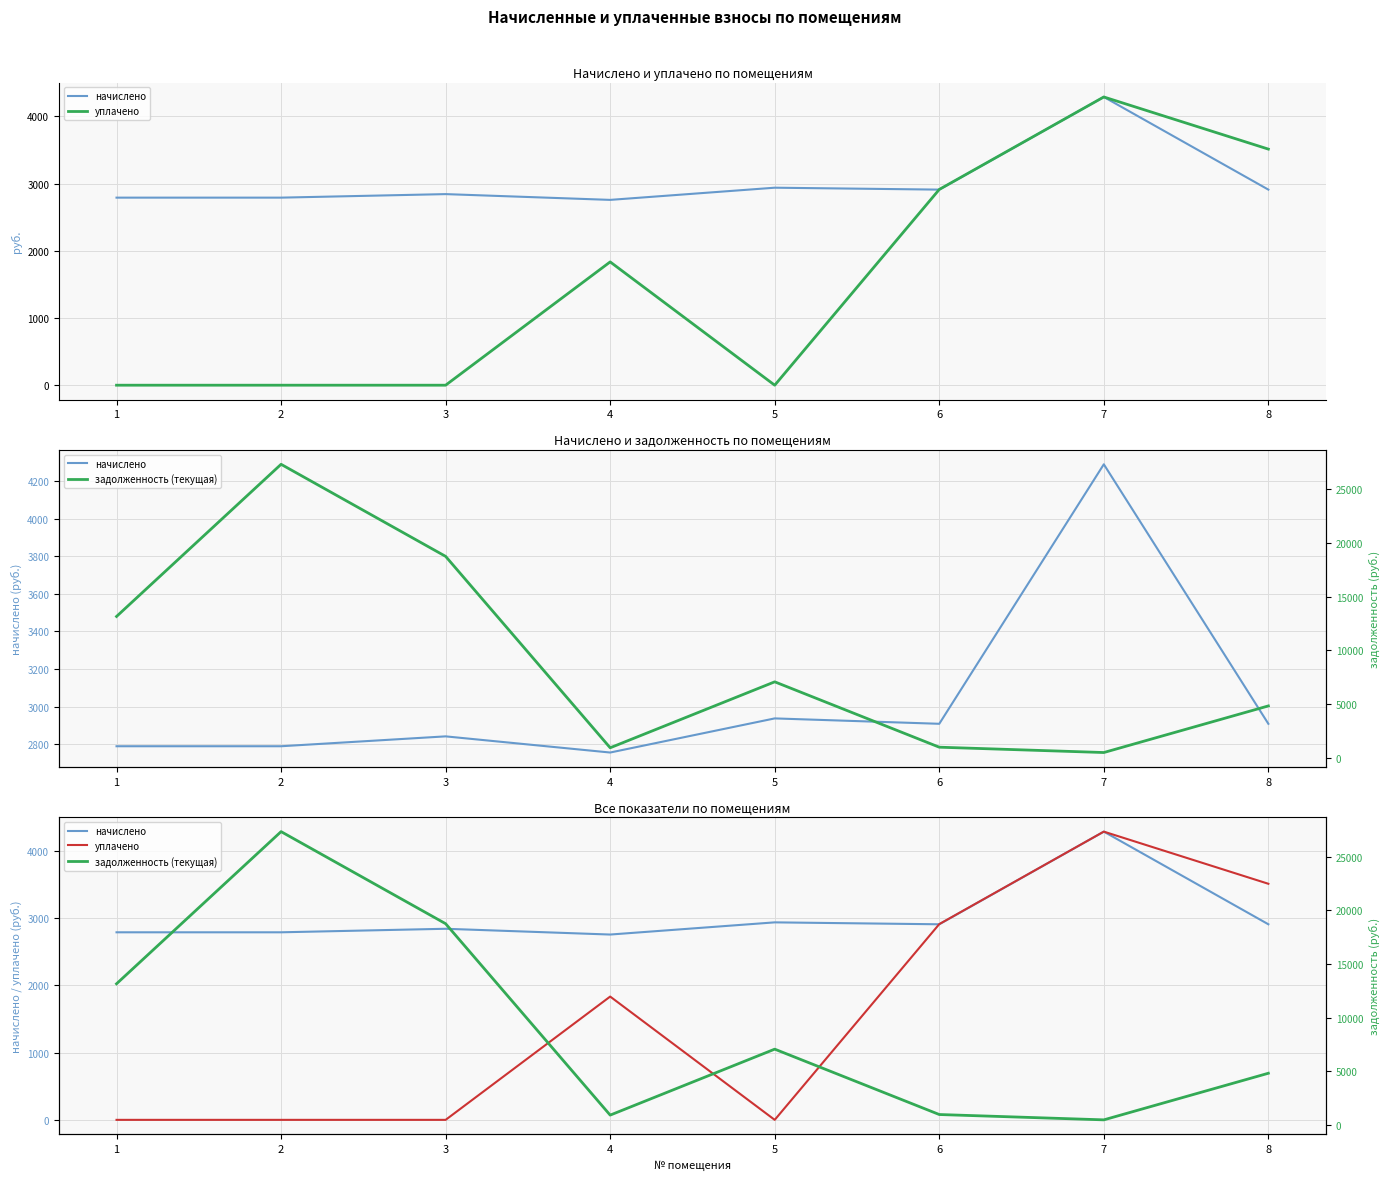

Which category has the lowest value in the задолженность (текущая) series?

7